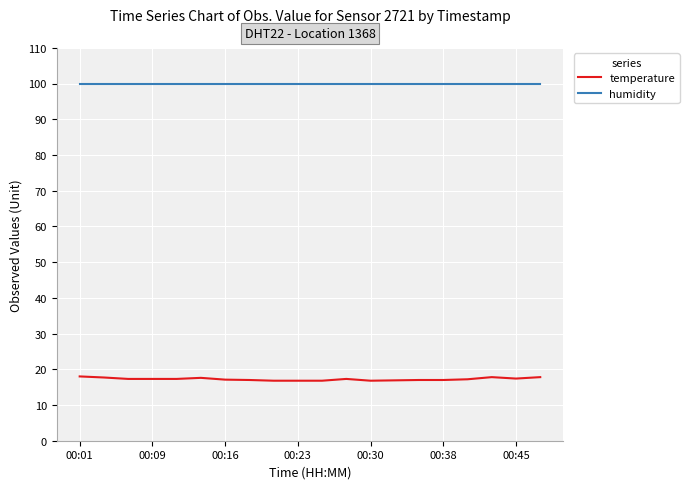

Does the chart have visible grid lines?

Yes